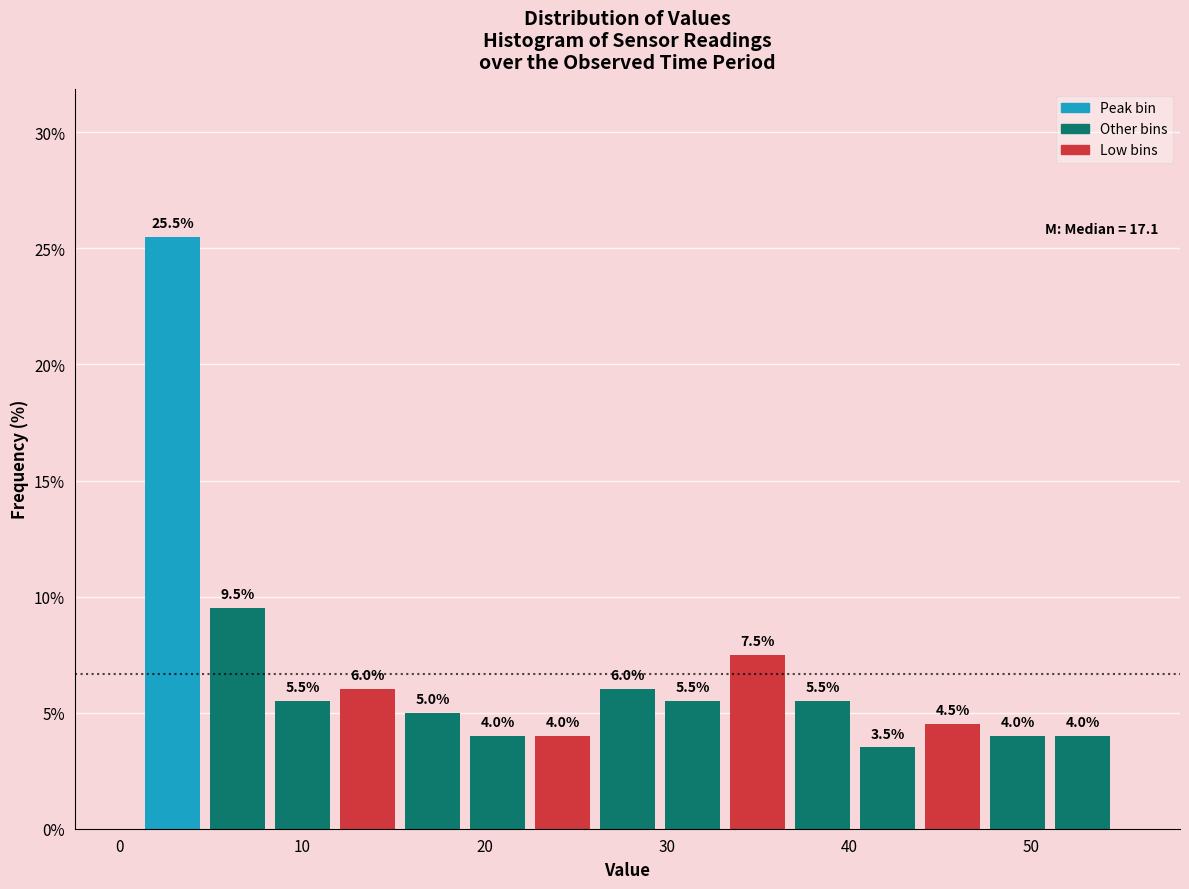

Around what value on the x-axis is the tallest bar? Give the approximate position of its centre, as read against the axis.

3